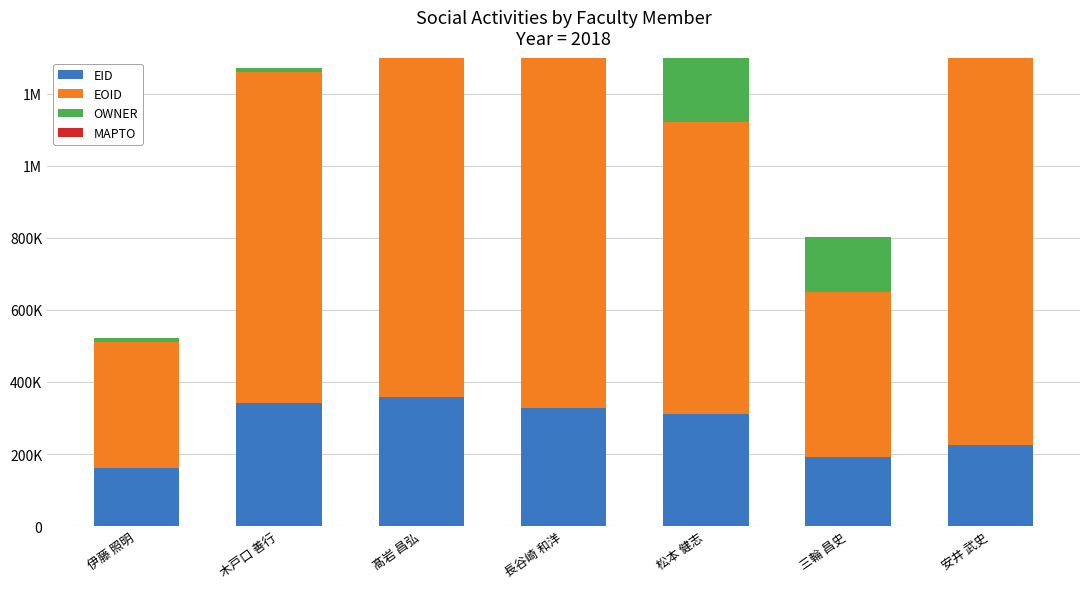

Rank the categories by EOID value from highest to lowest.

安井 武史, 長谷崎 和洋, 髙岩 昌弘, 木戸口 善行, 松本 健志, 三輪 昌史, 伊藤 照明